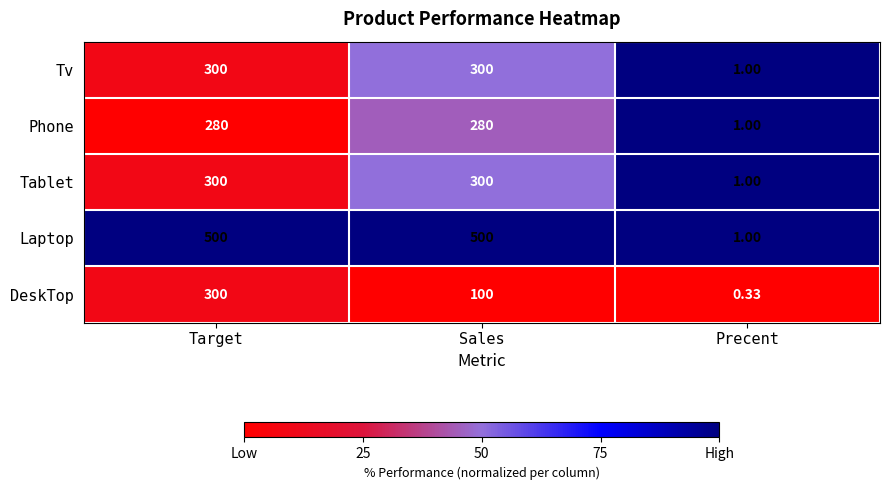

Which label corresponds to the smallest value in the chart?

Precent